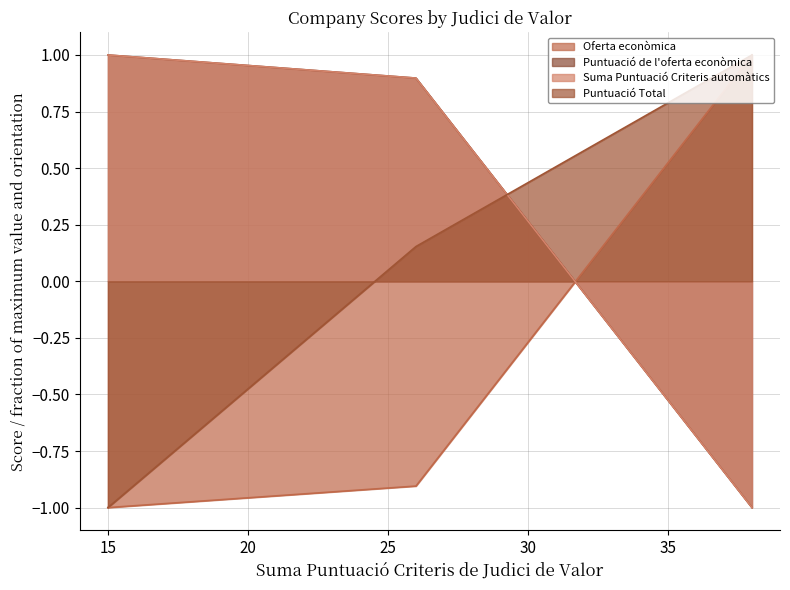

Does the chart display data point markers on the line(s)?

No